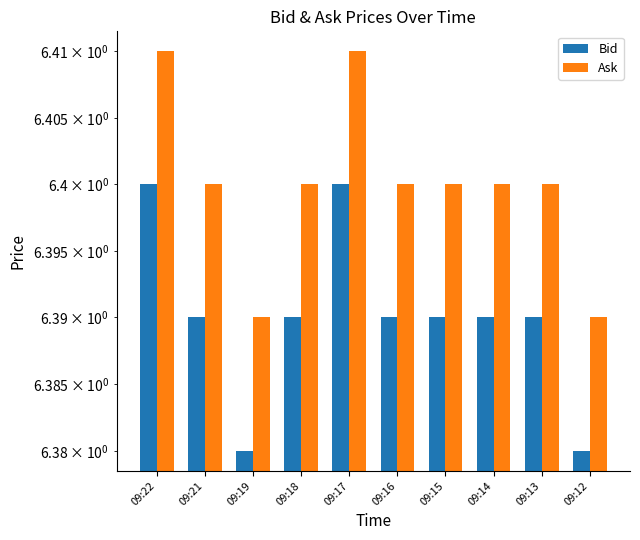

List the labels in order of Ask value, largest first.

09:22, 09:17, 09:21, 09:18, 09:16, 09:15, 09:14, 09:13, 09:19, 09:12